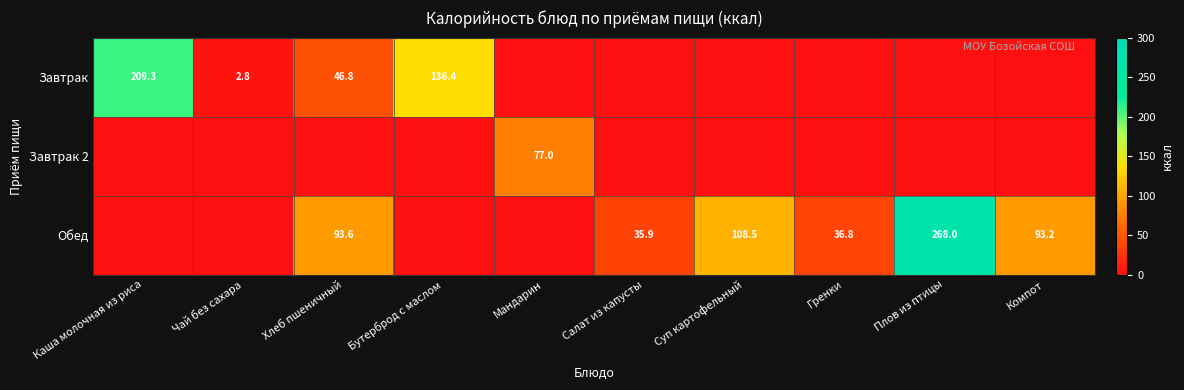

The Обед series shows 36.8 at Гренки. True or false?

True